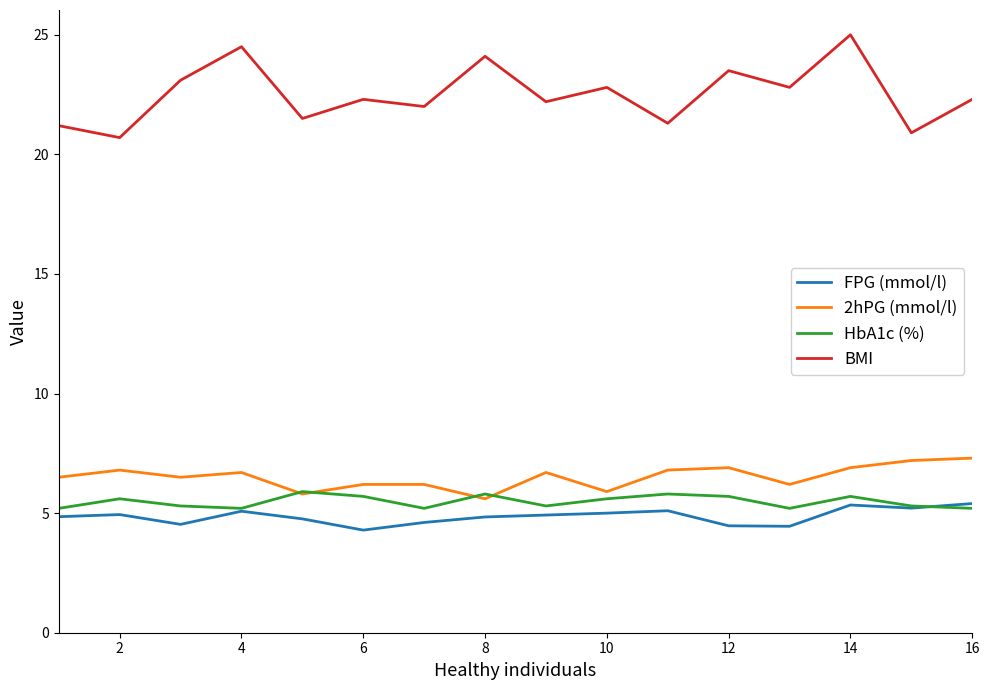

Which series has the largest range (max minus min)?

BMI